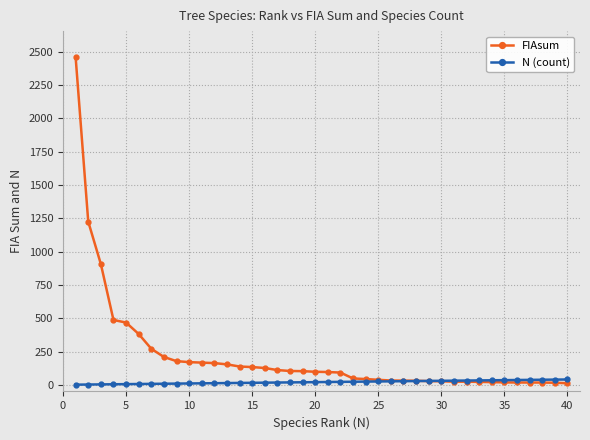

Rank the series by their maximum value, from lowest to highest.

N (count), FIAsum